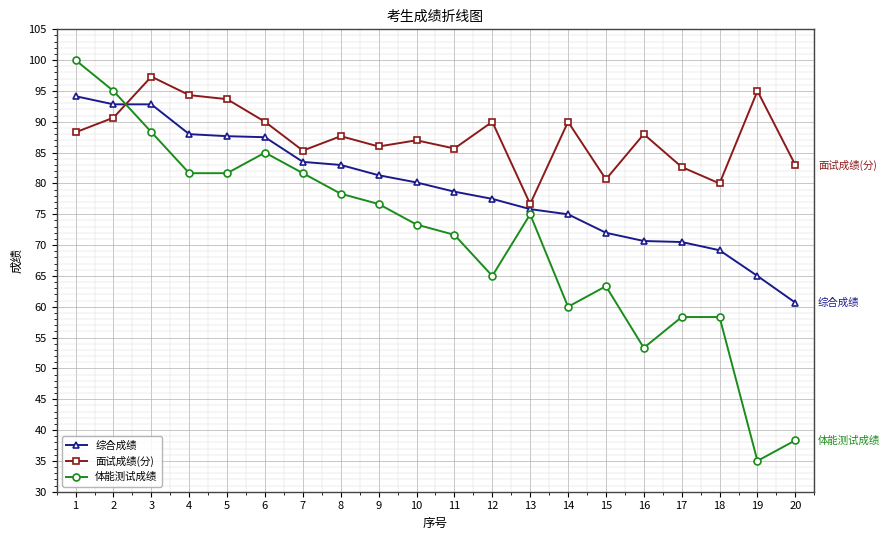

At which category does 面试成绩(分) reach its first local peak?

3